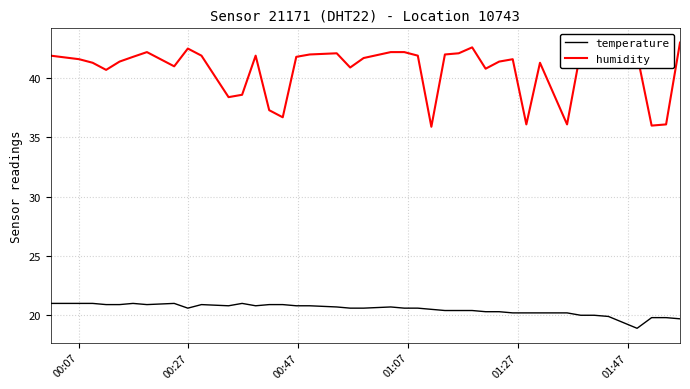

List the series in order of their peak value, lowest first.

temperature, humidity